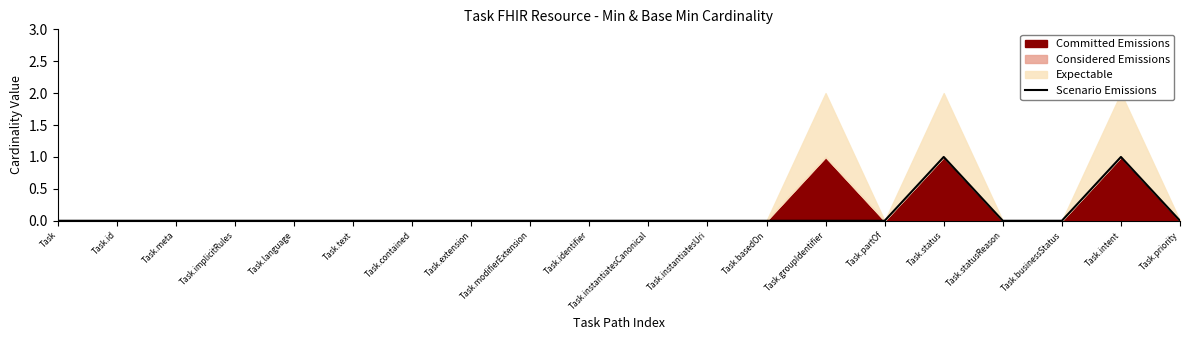

What is the label of the 10th point from the left?

Task.identifier